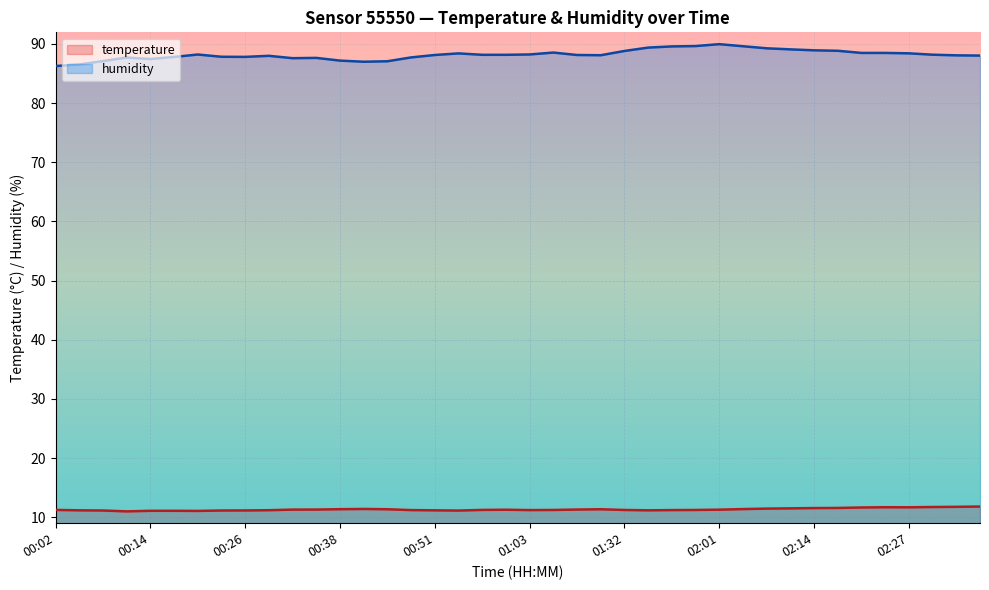

Count the number of categories in the chart.

40